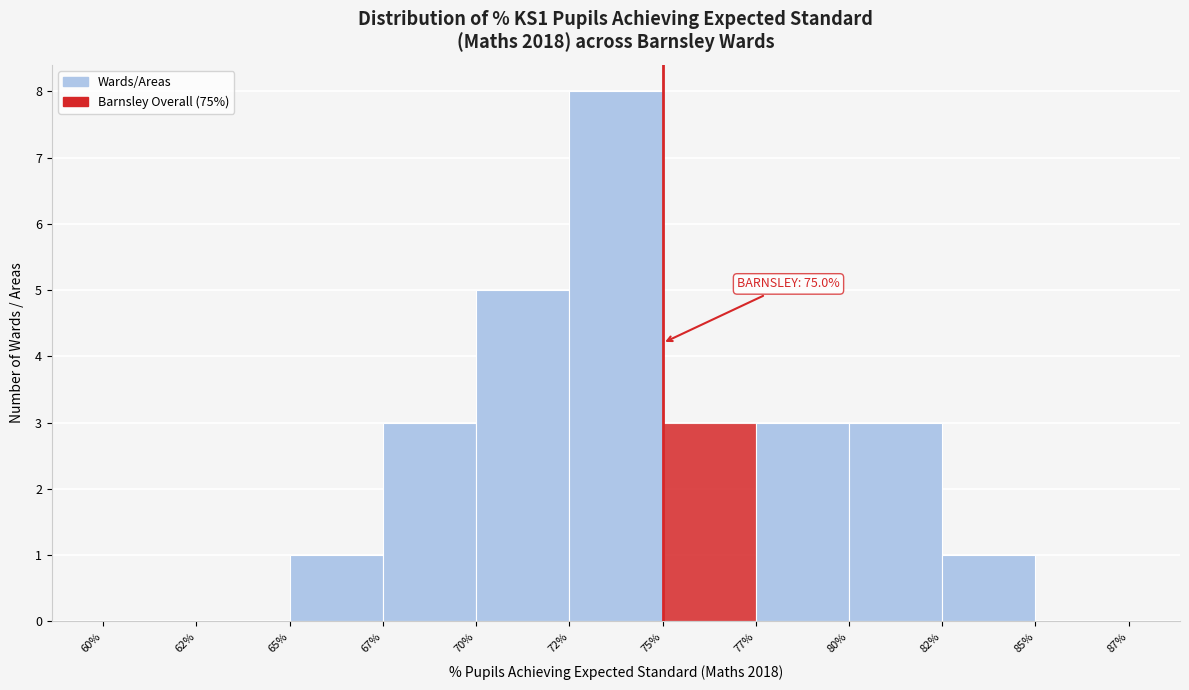

Reading right to left, transcribe all the data shown in this chart.

85%=0	82%=1	80%=3	77%=3	75%=3	72%=8	70%=5	67%=3	65%=1	62%=0	60%=0